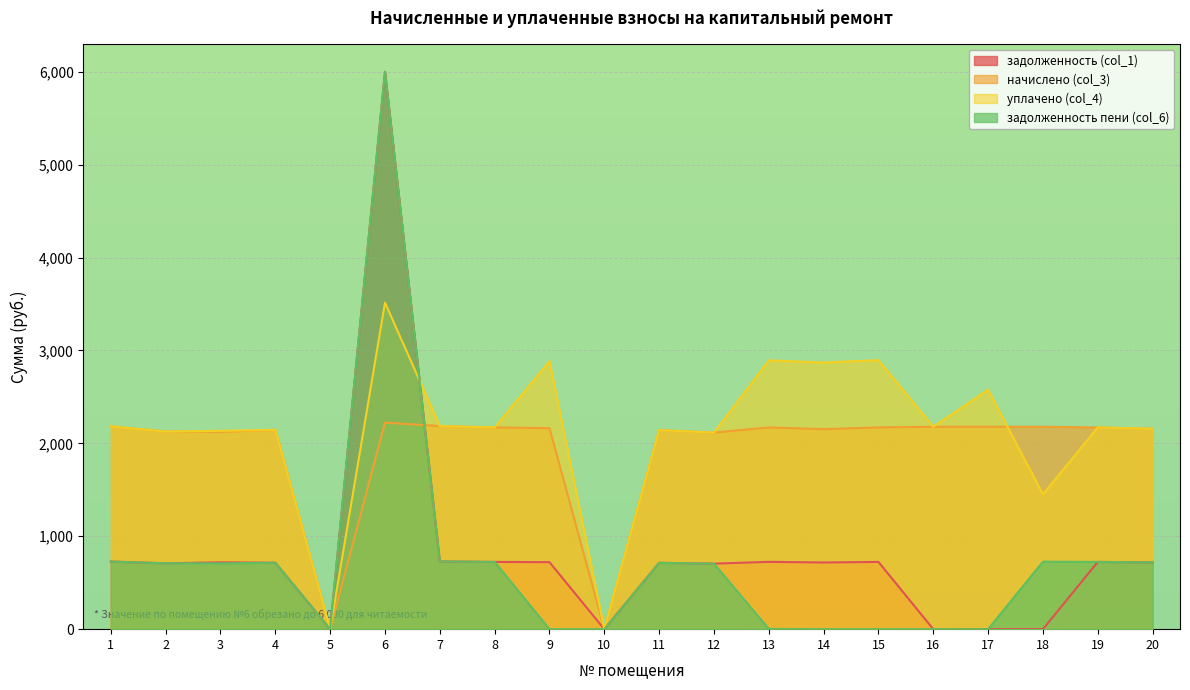

How many interior local valleys does the уплачено (col_4) series have?

8